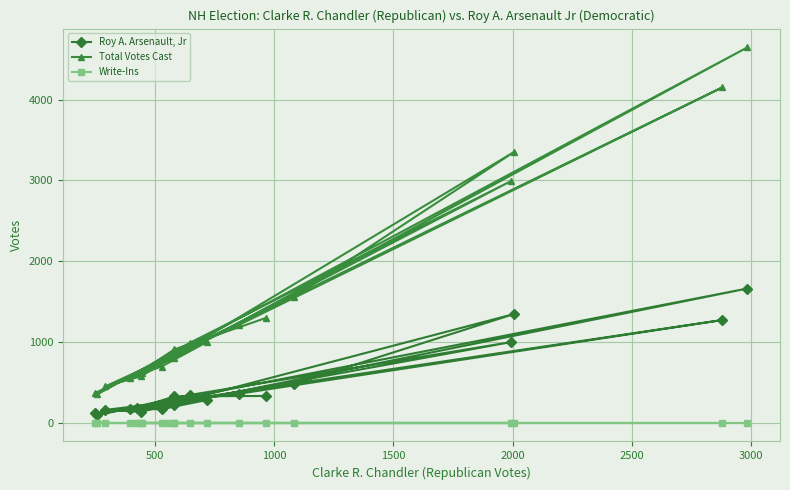

What is the value of the Total Votes Cast point at the 4th from the left?

558